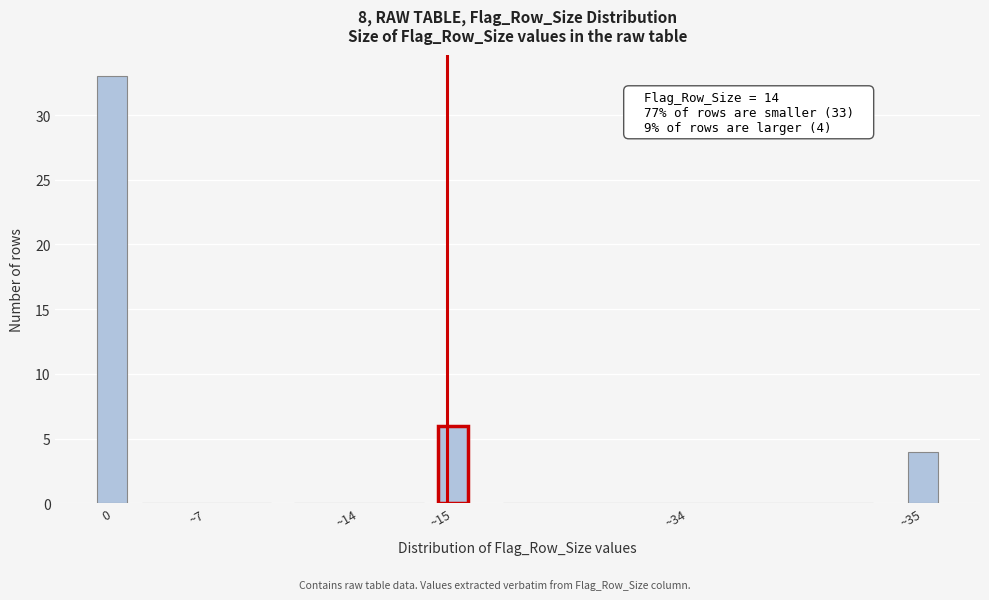

Reading right to left, list all the values displayed in this chart.

~35=4	~34=0	~15=6	~14=0	~7=0	0=33